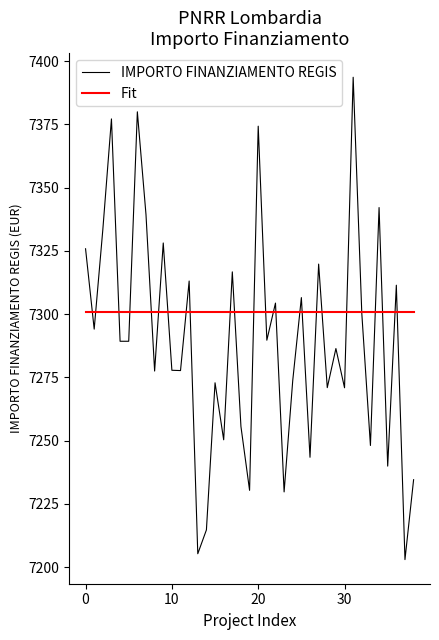

Is this an area chart (filled region under the line)?

No